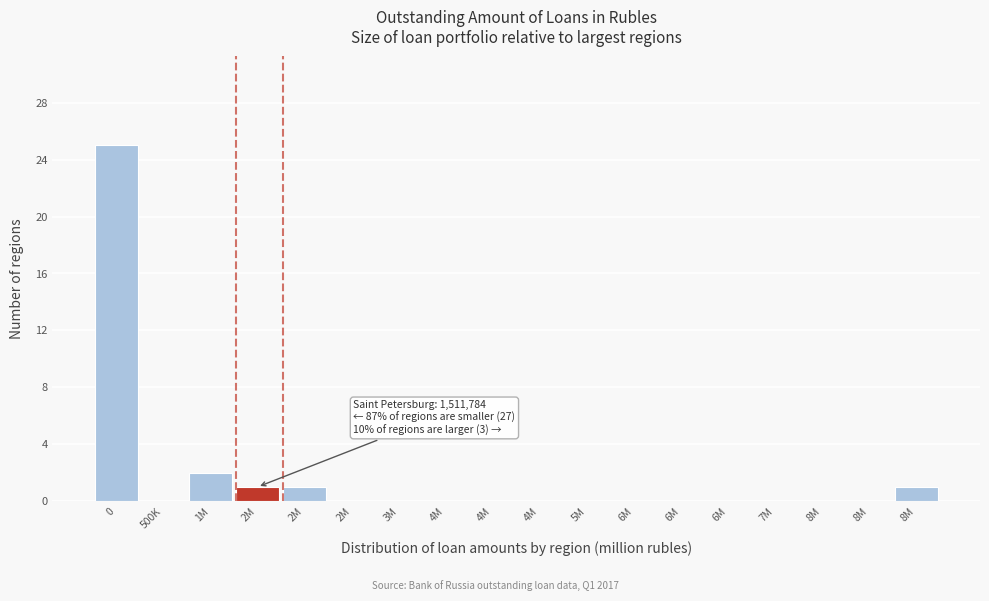

How many categories are shown in the chart?

18